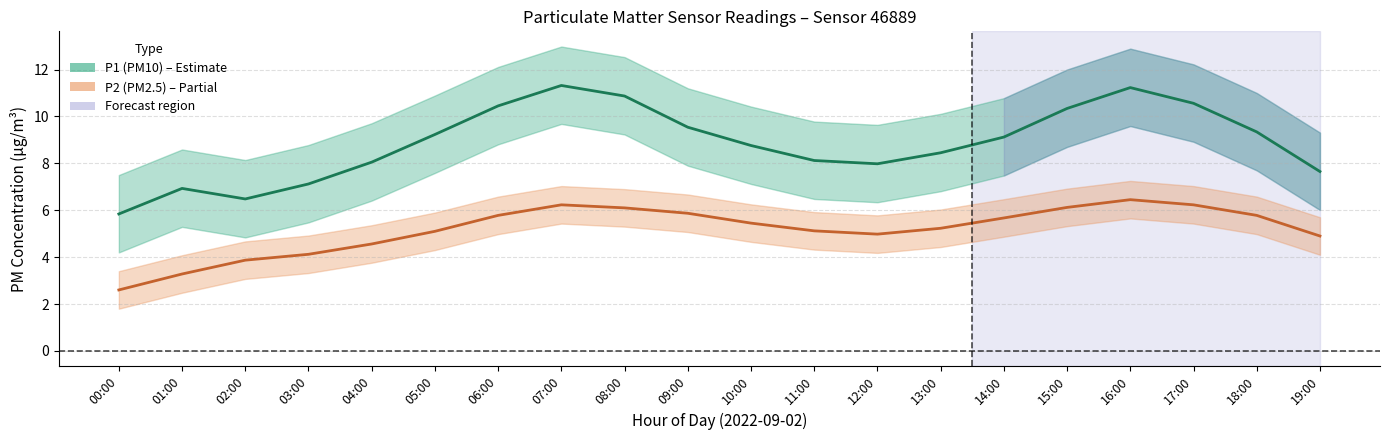

True or false: P2 (PM2.5) and P1 (PM10) intersect in this chart.

False